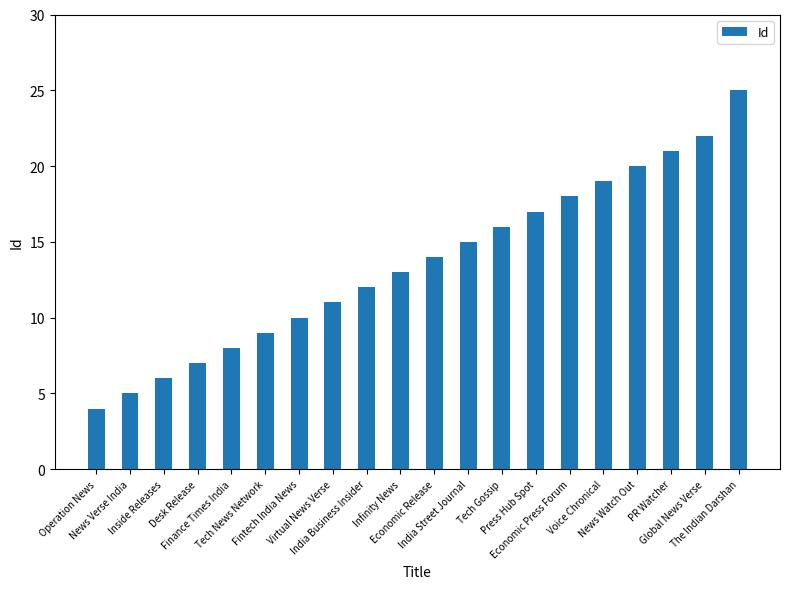

What is the difference between the maximum and minimum values?

21